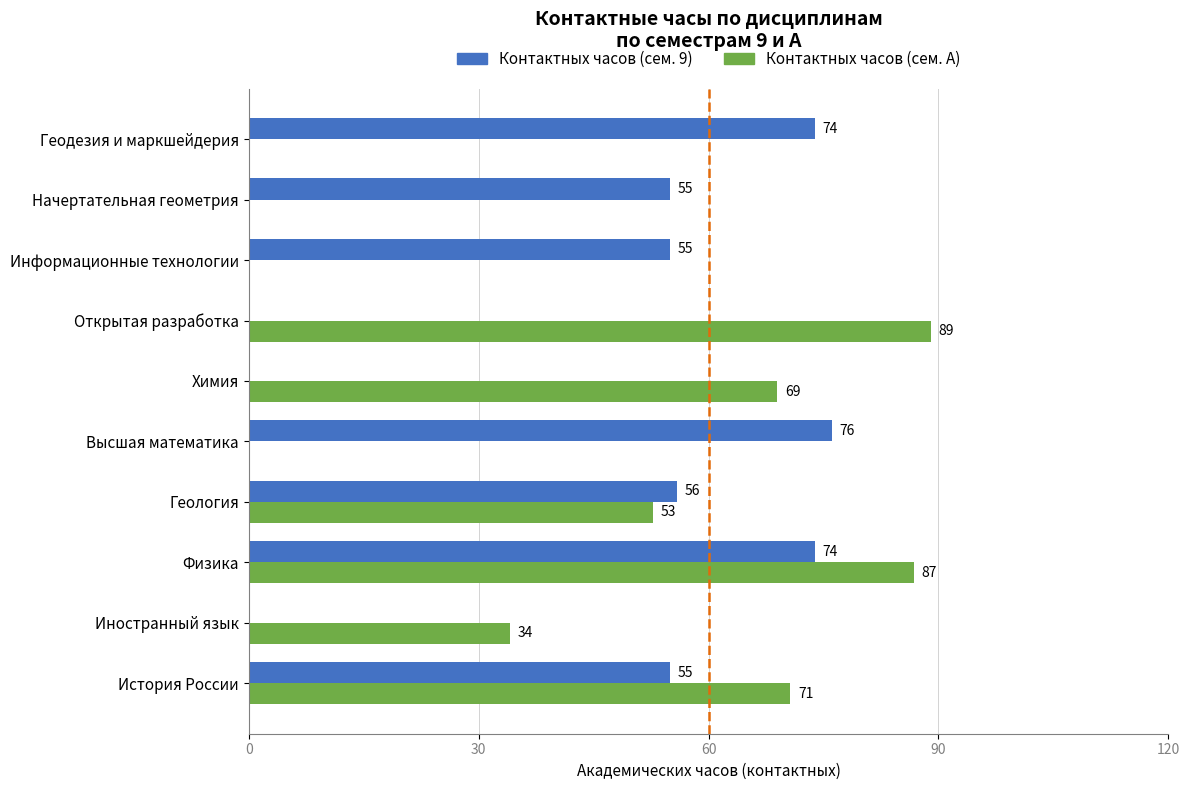

At which label does Контактных часов (сем. 9) reach its peak?

Высшая математика